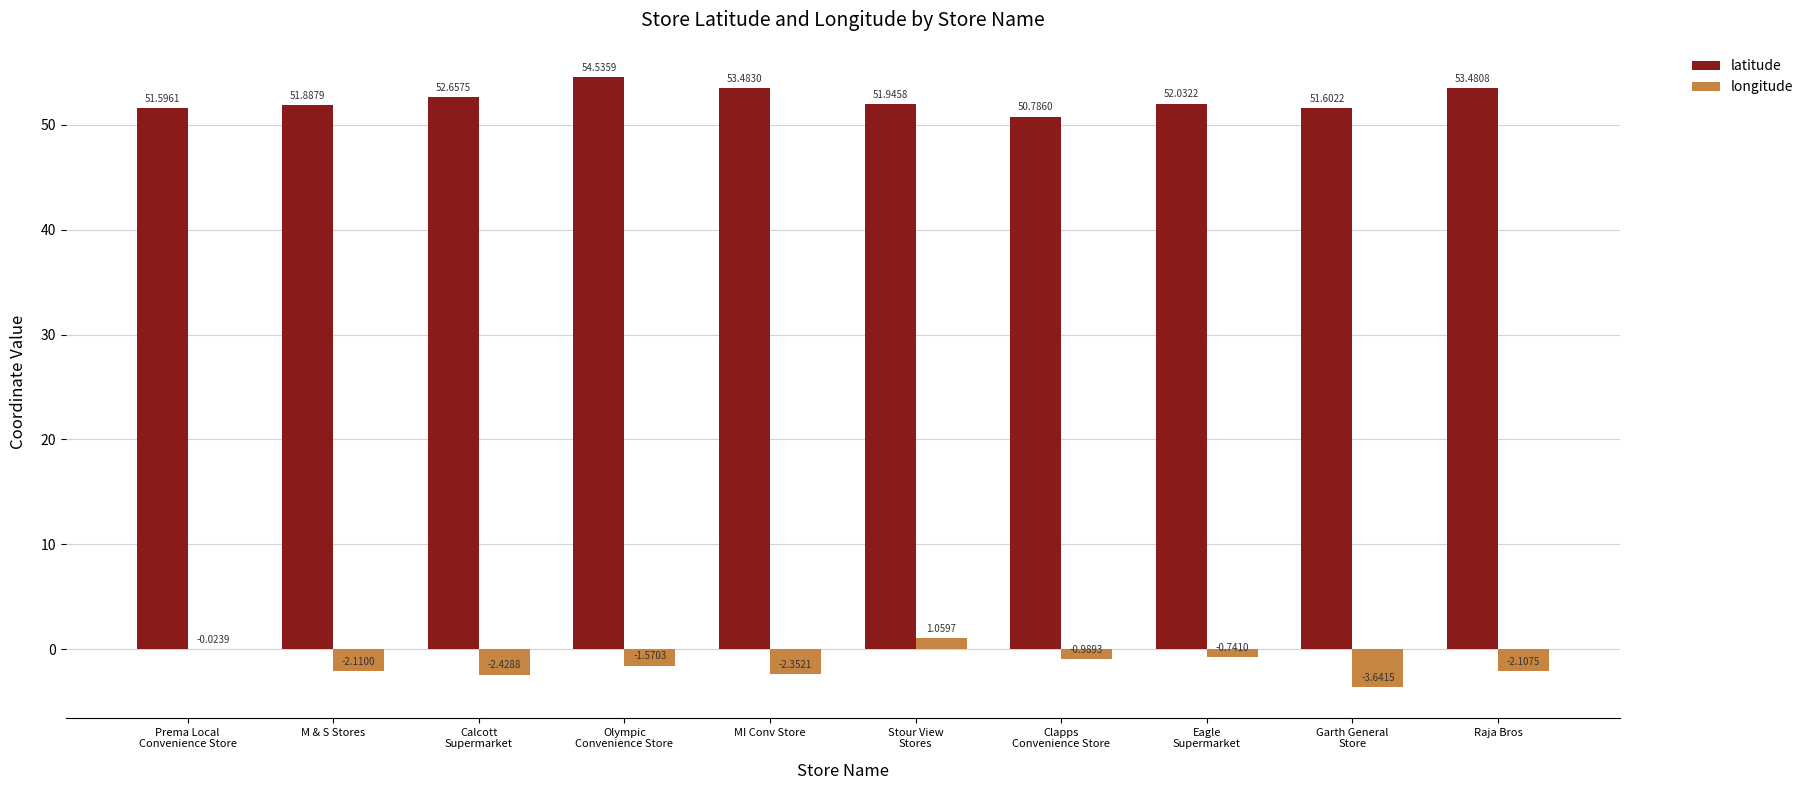

Is it true that latitude equals 51.9 at M & S Stores?

True